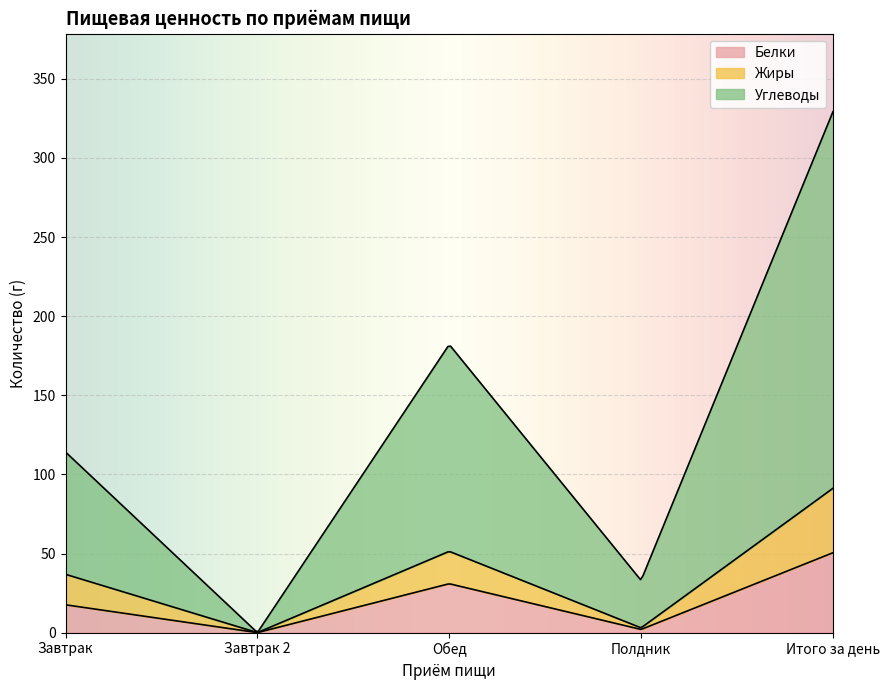

Where does the Белки series first go above 17?

Завтрак